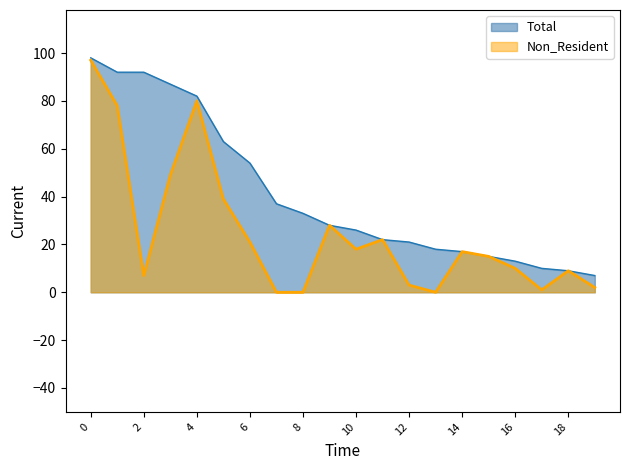

What is the lowest value of the Total series?

7